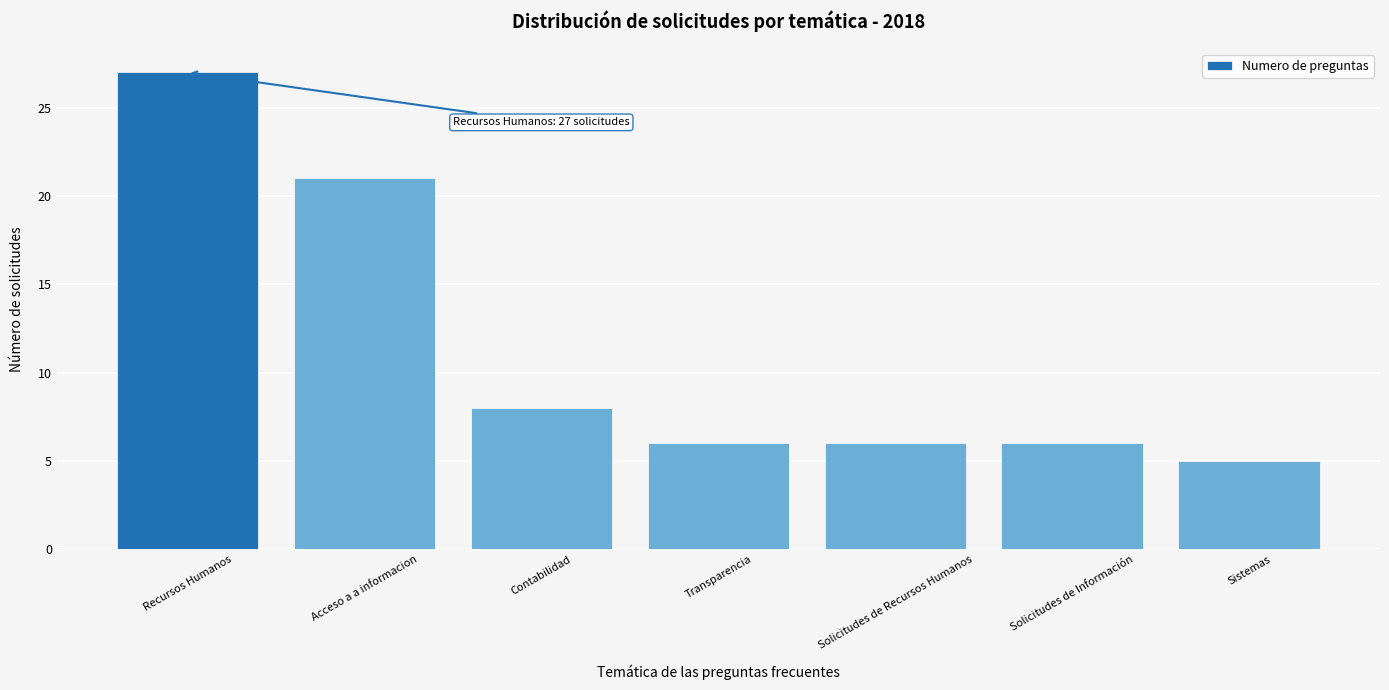

Reading left to right, transcribe all the data shown in this chart.

Recursos Humanos=27	Acceso a a informacion=21	Contabilidad=8	Transparencia=6	Solicitudes de Recursos Humanos=6	Solicitudes de Información=6	Sistemas=5